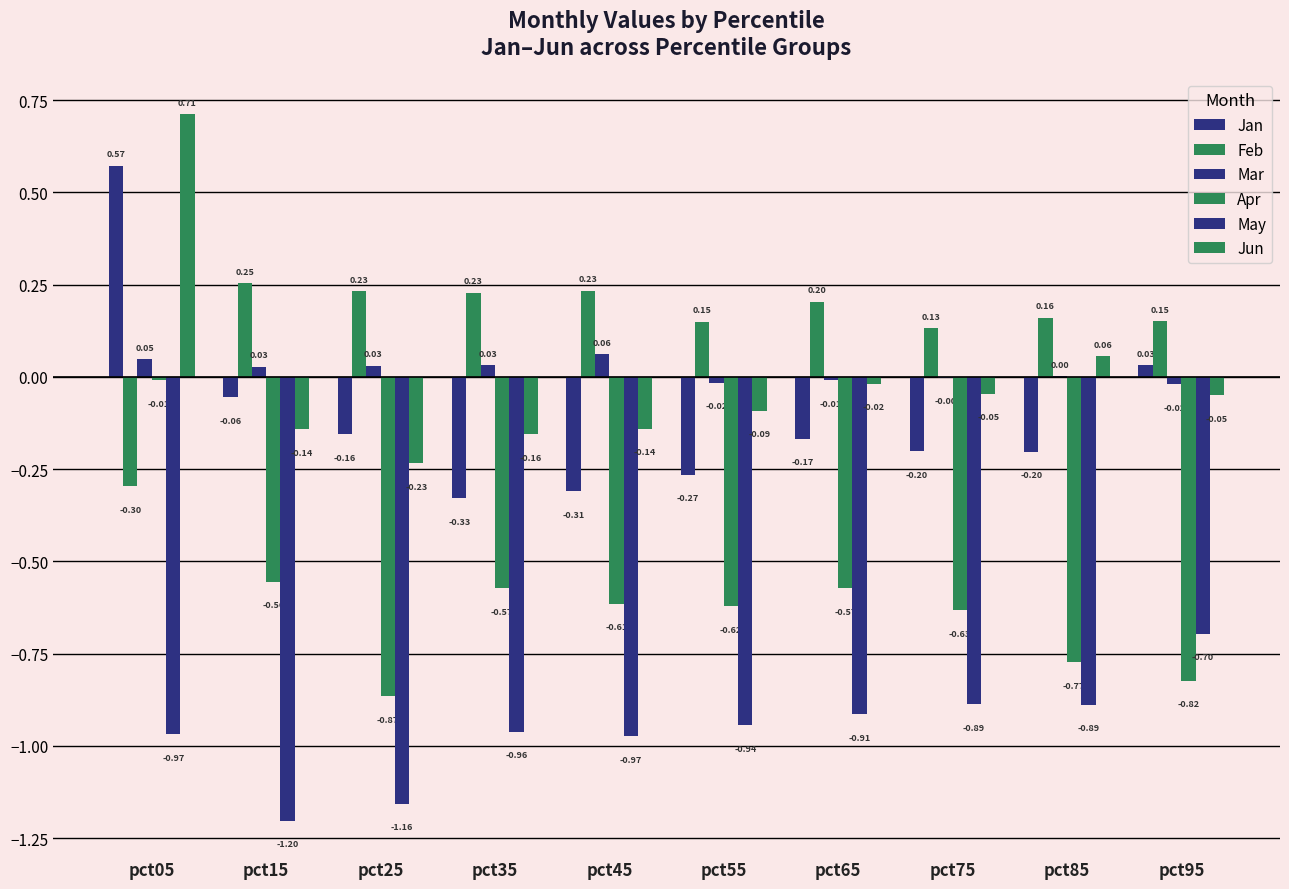

At which label is Mar closest to 0?

pct75